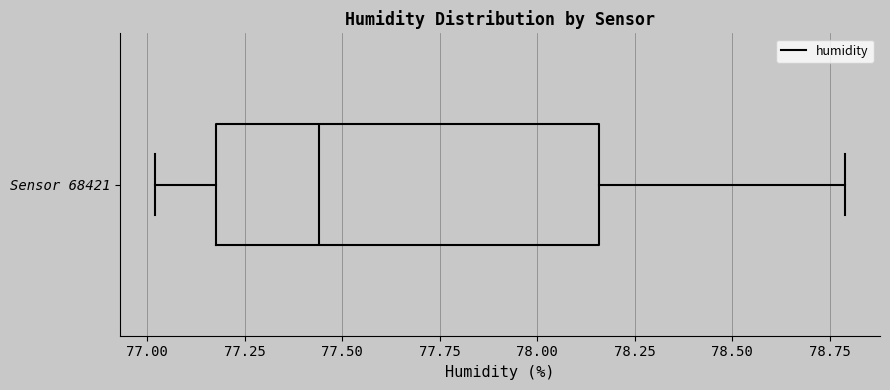

Transcribe this box plot: give where the median line is, the range the box spans, and where the two whiskers end, as read against the x-axis. The values are not printed on the chart, so give them approximately, as read against the axis.

median 77.45, box 77.20 to 78.15, whiskers 77.00 to 78.80